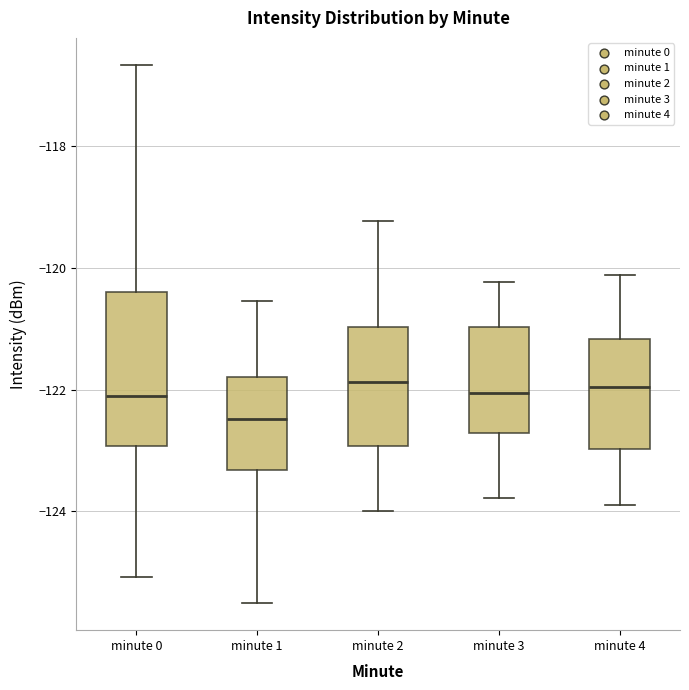

Comparing the boxes themselves (not the whiskers), which one is the tallest?

minute 0